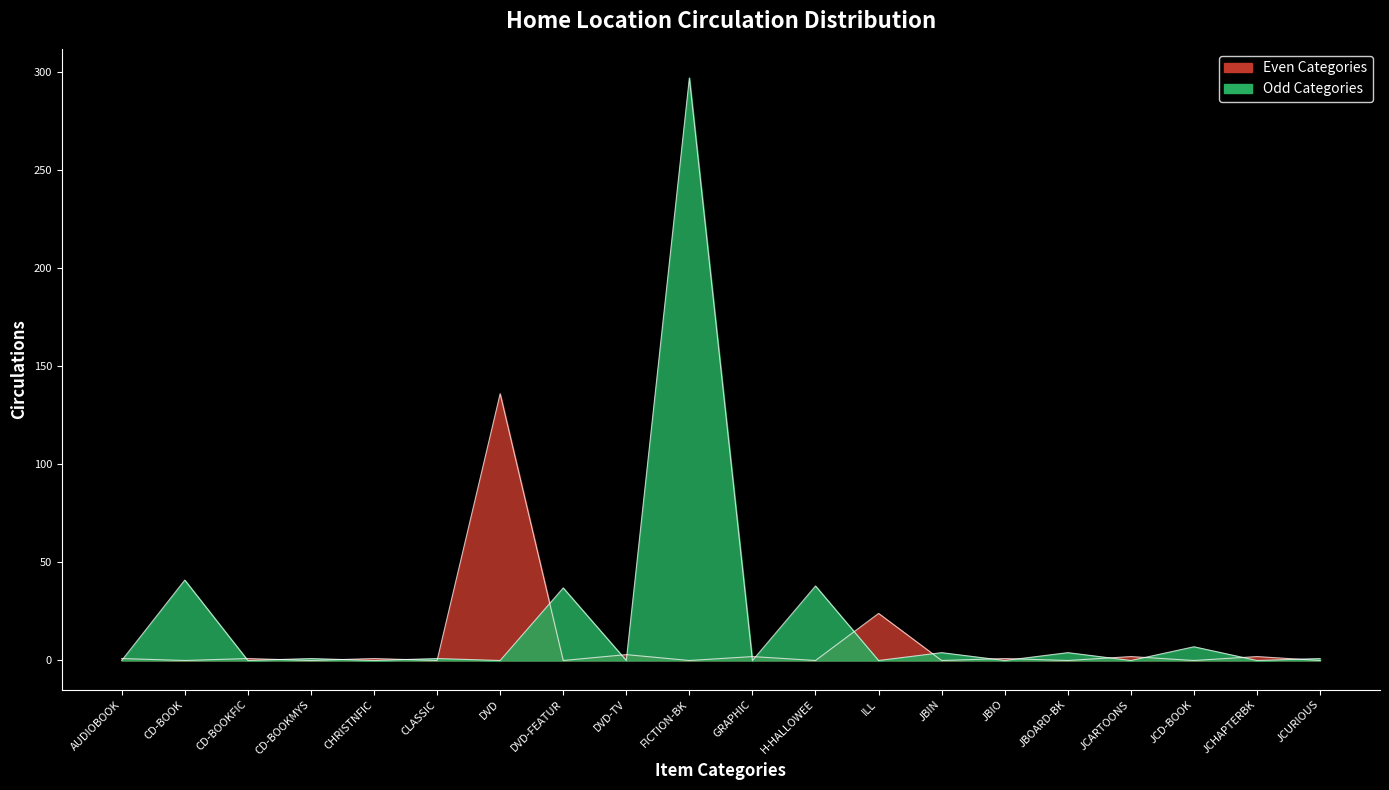

What is the average value?

30